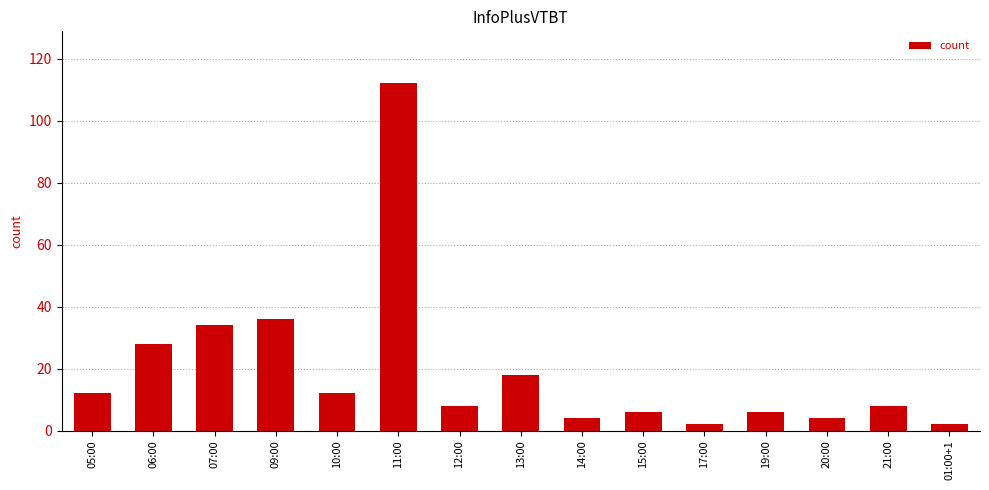

What is the sum of all values?

292